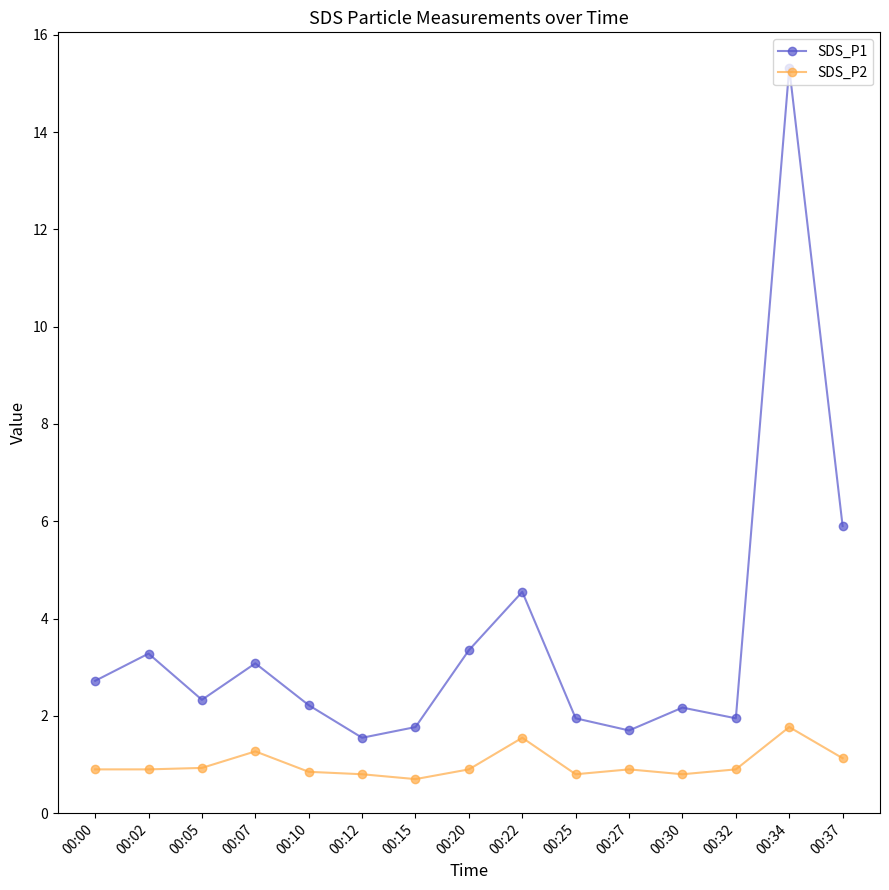

Between 00:05 and 00:15, which series saw the biggest shift?

SDS_P1